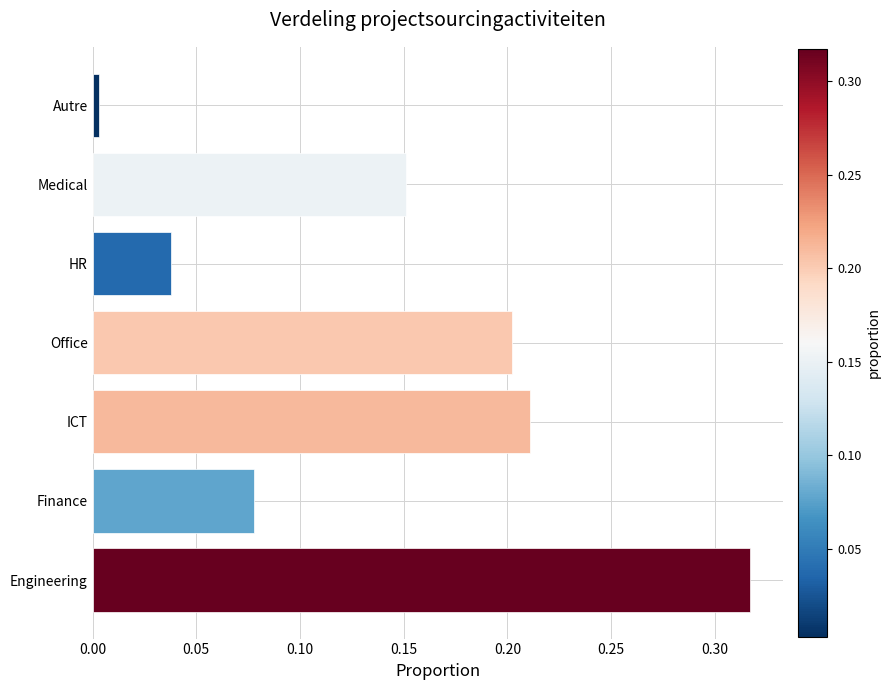

At which label is the value closest to 0?

Autre